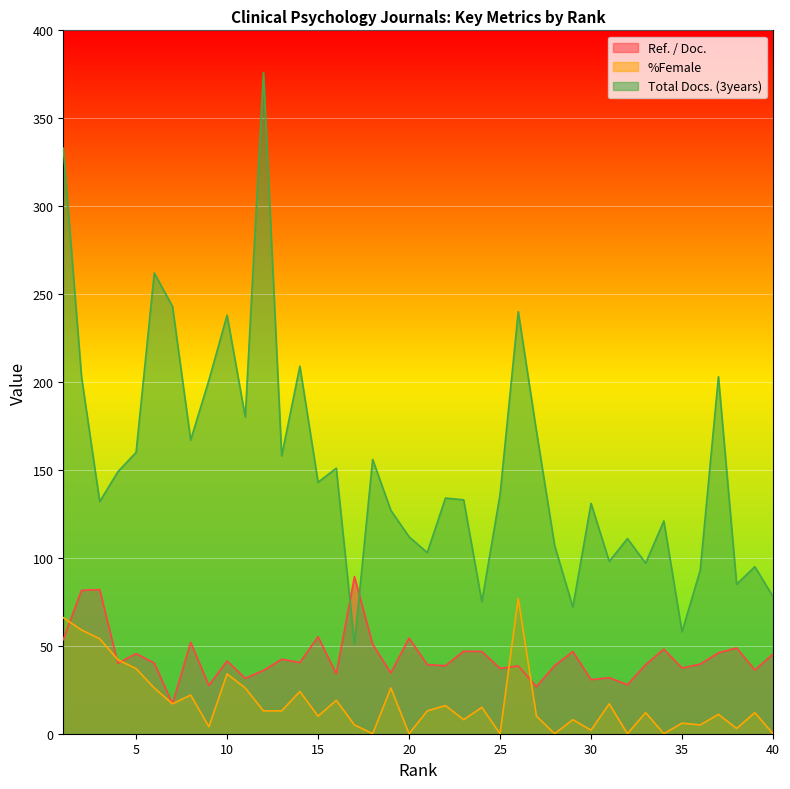

How many lines are shown in the chart?

3